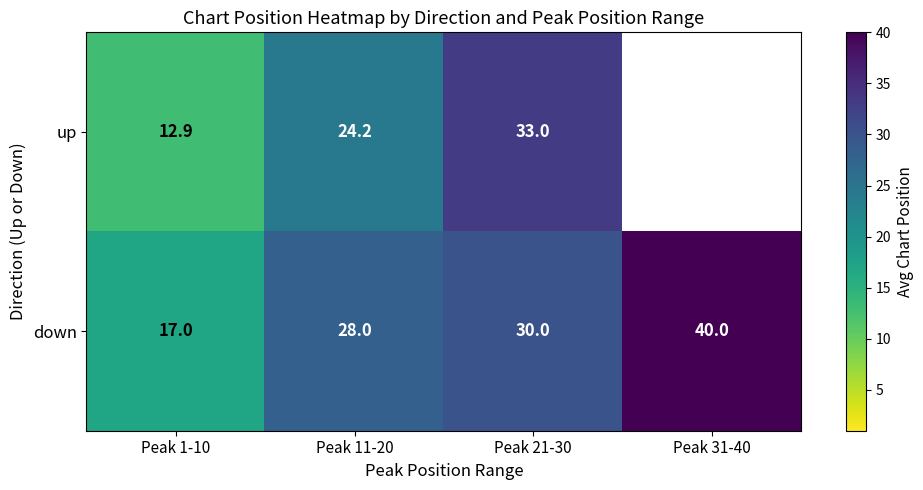

Which category has the highest value across all series?

Peak 31-40